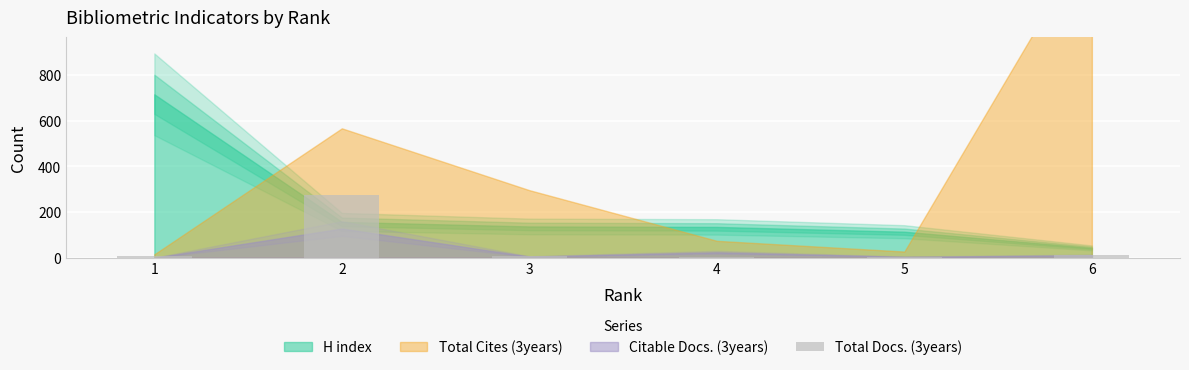

Count the number of categories in the chart.

6